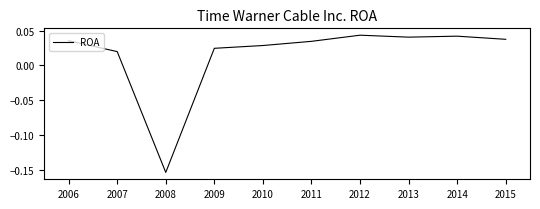

Which label corresponds to the smallest value in the chart?

2008